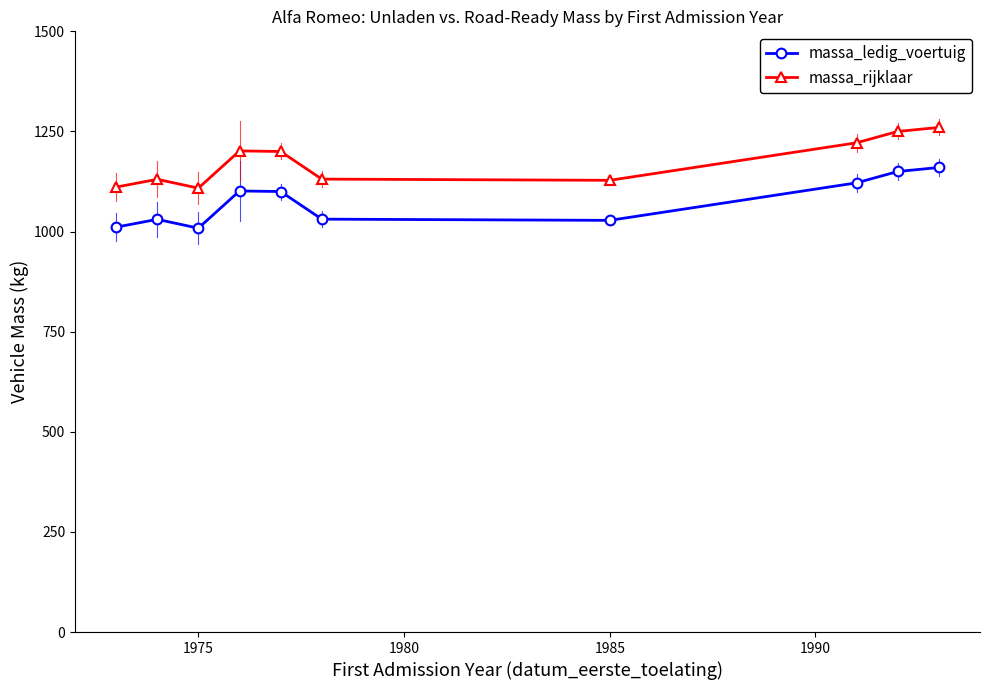

How many lines are shown in the chart?

2